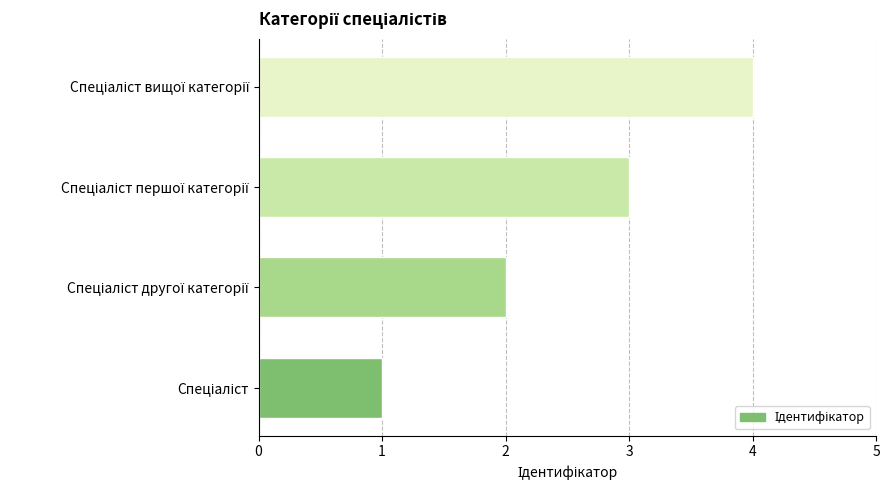

What is the maximum value shown in the chart?

4